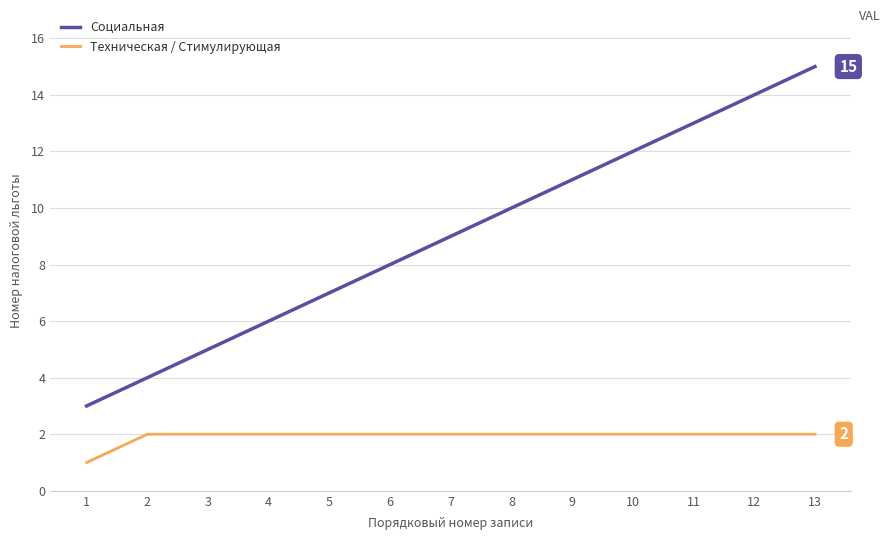

What is the difference between the maximum and minimum values in the Социальная series?

12